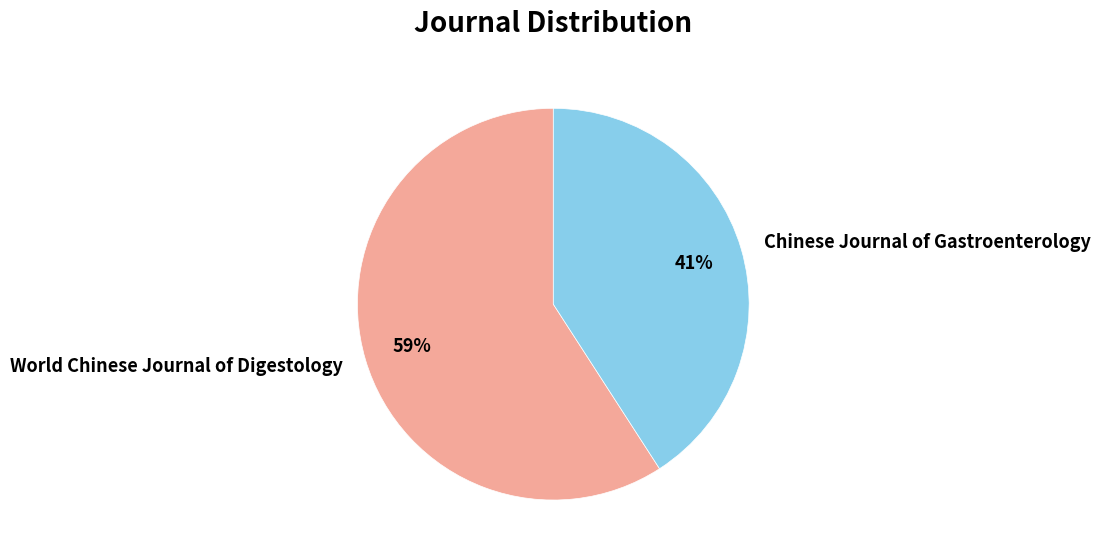

How many segments does this pie chart have?

2